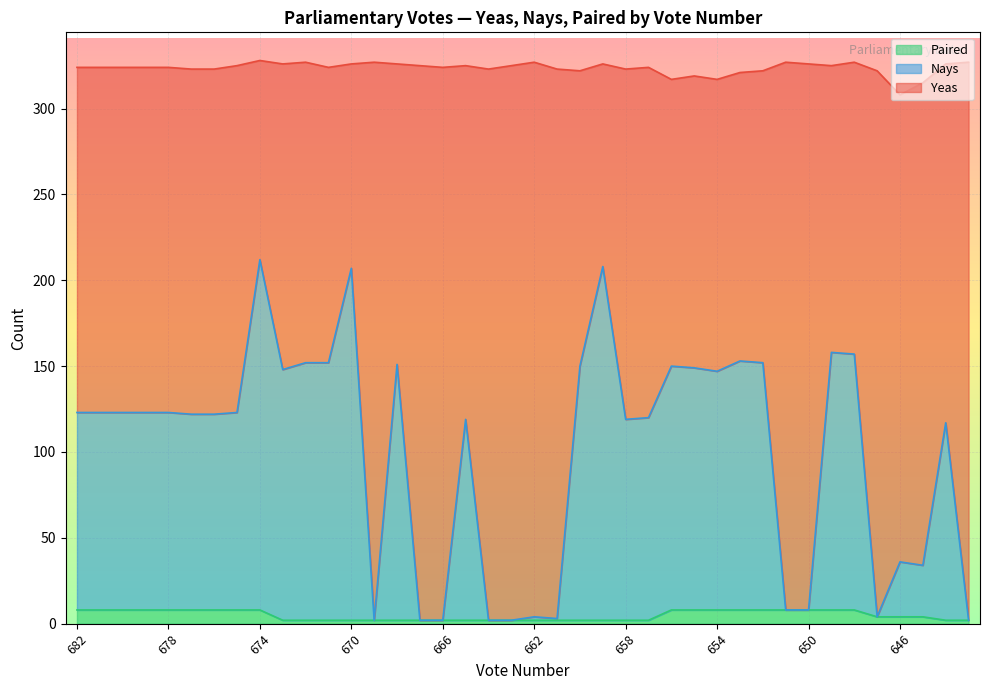

What is the approximate value of Paired at 662?

2